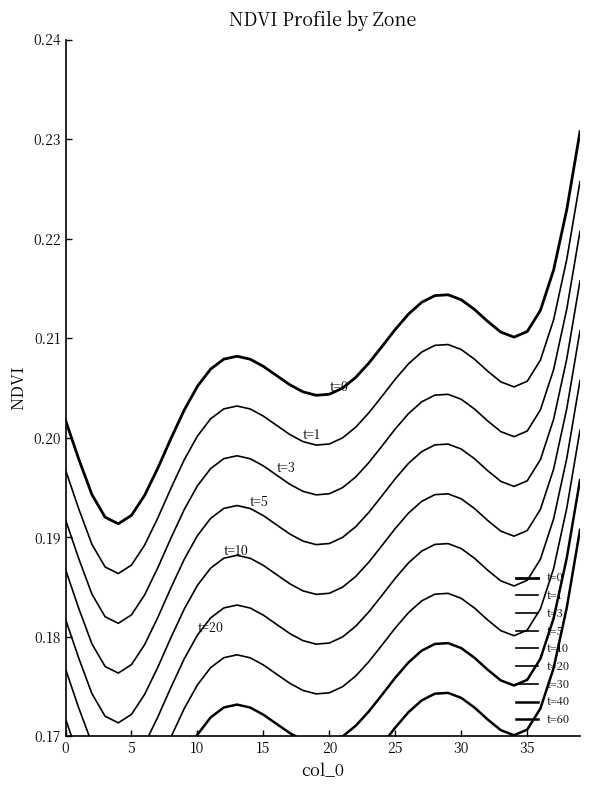

Reading right to left, extract all data points from this chart.

39=0.2	38=0.2	37=0.2	36=0.2	35=0.2	34=0.2	33=0.2	32=0.2	31=0.2	30=0.2	29=0.2	28=0.2	27=0.2	26=0.2	25=0.2	24=0.2	23=0.2	22=0.2	21=0.2	20=0.2	19=0.2	18=0.2	17=0.2	16=0.2	15=0.2	14=0.2	13=0.2	12=0.2	11=0.2	10=0.2	9=0.2	8=0.2	7=0.2	6=0.2	5=0.2	4=0.2	3=0.2	2=0.2	1=0.2	0=0.2